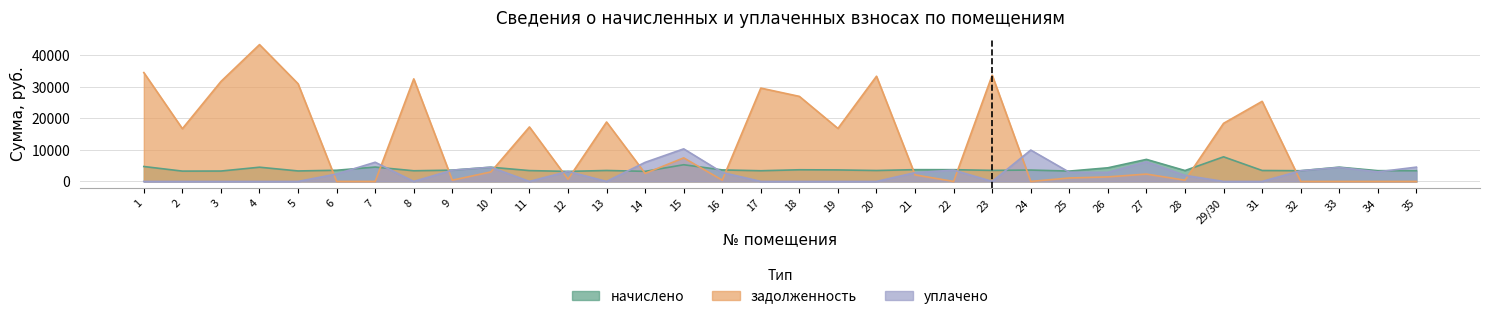

The value of уплачено at 2 is 0.0. True or false?

True